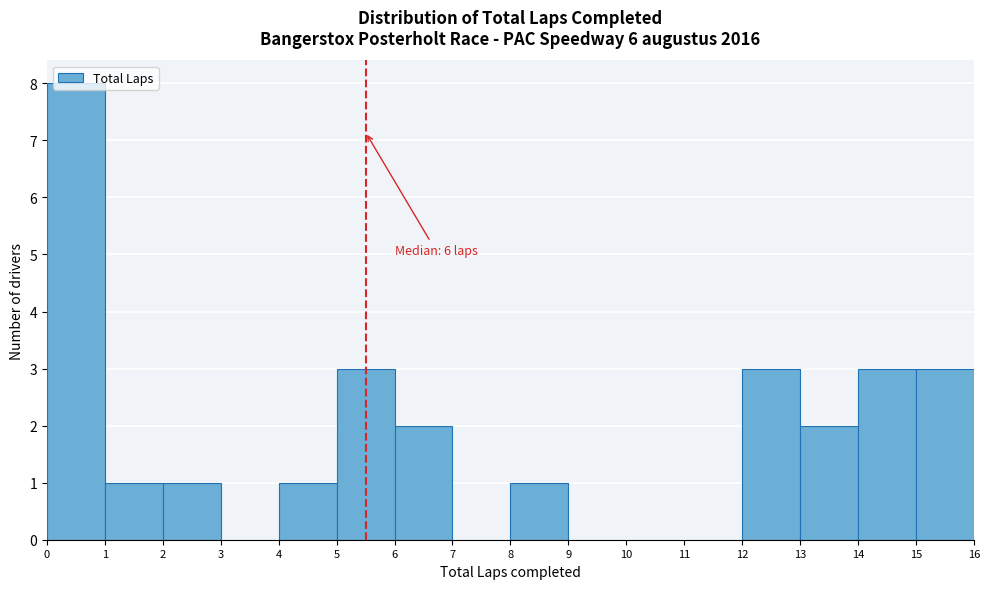

Which range on the x-axis has the tallest bar?

0 to 1